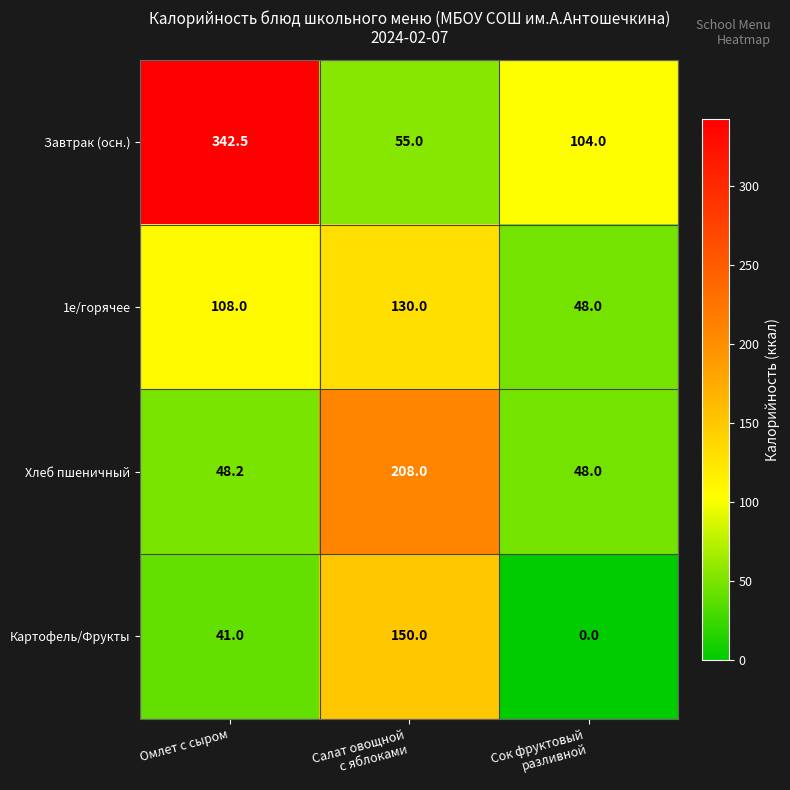

Rank the series by their maximum value, from highest to lowest.

Завтрак (осн.), Хлеб пшеничный, Картофель/Фрукты, 1е/горячее